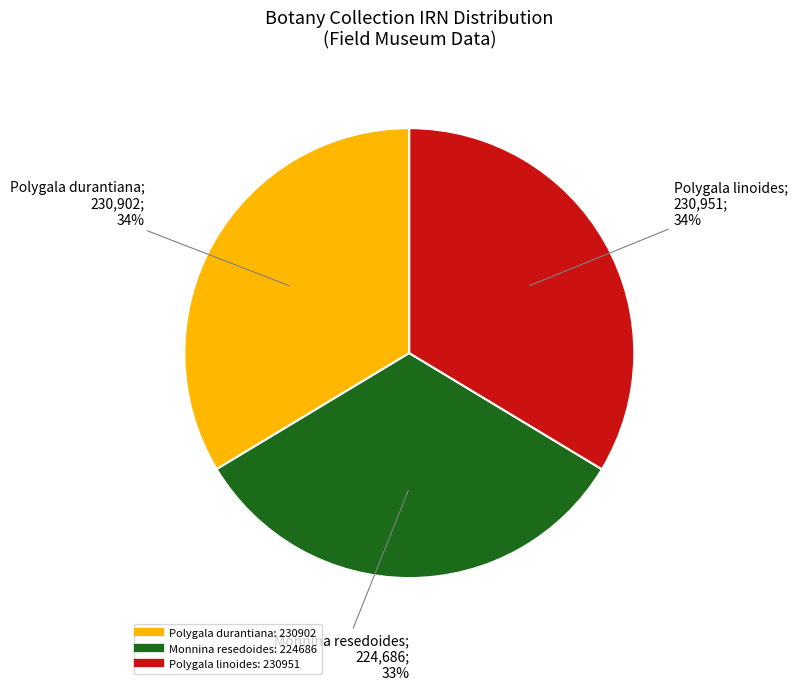

To the nearest percent, what percentage of the pie is Monnina resedoides?

33%